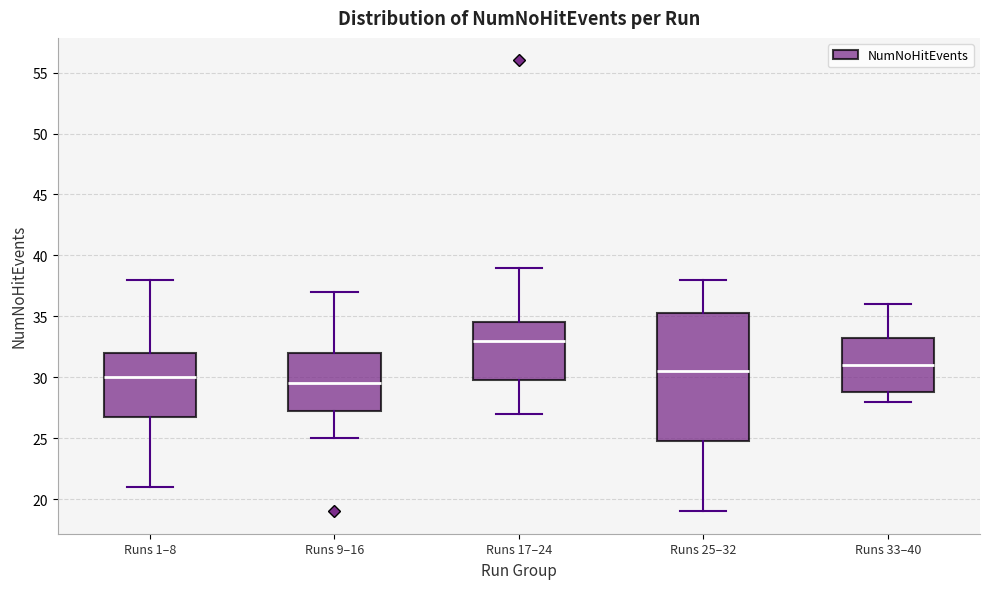

Reading left to right, transcribe this box plot: for each box, give where its median line is, the range the box spans, and where its two whiskers end, as read against the y-axis. The values are not printed on the chart, so give them approximately, as read against the axis.

Runs 1–8: median 30.0, box 27.0 to 32.0, whiskers 21.0 to 38.0
Runs 9–16: median 29.5, box 27.5 to 32.0, whiskers 25.0 to 37.0
Runs 17–24: median 33.0, box 30.0 to 34.5, whiskers 27.0 to 39.0
Runs 25–32: median 30.5, box 25.0 to 35.5, whiskers 19.0 to 38.0
Runs 33–40: median 31.0, box 29.0 to 33.5, whiskers 28.0 to 36.0